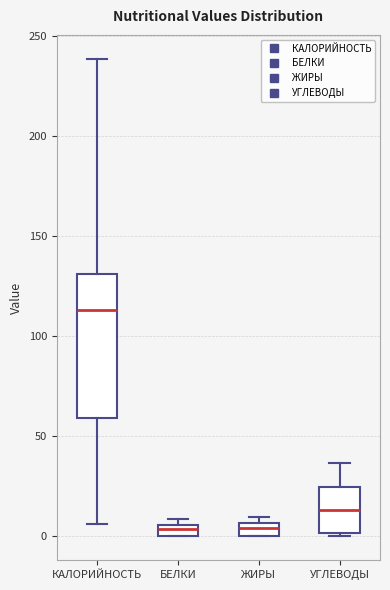

Where is the lower edge of the box for ЖИРЫ on the y-axis? The values are not printed on the chart, so give them approximately, as read against the axis.

0